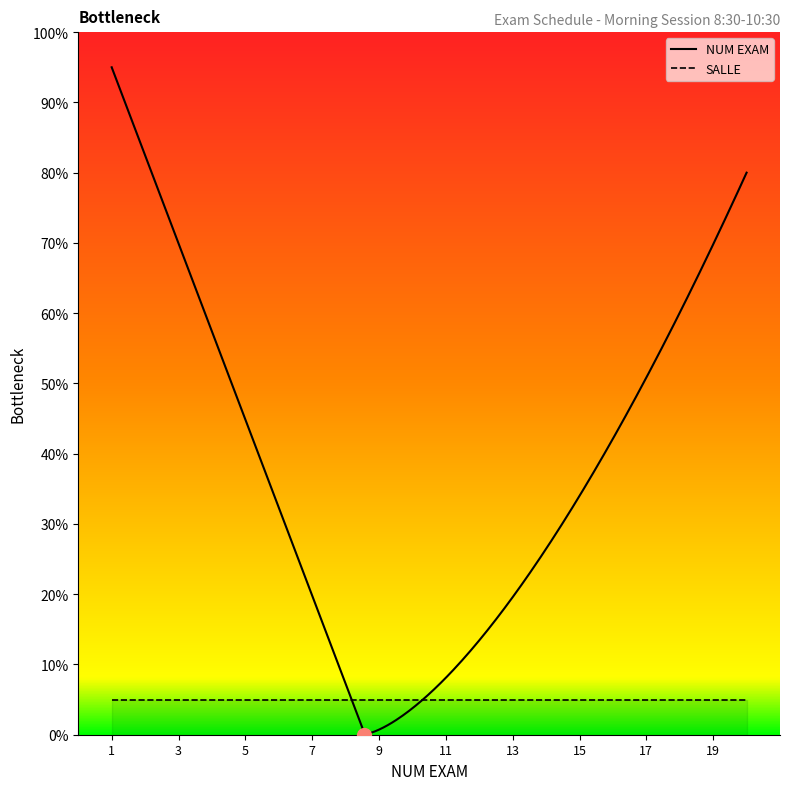

How many series are shown in this chart?

2